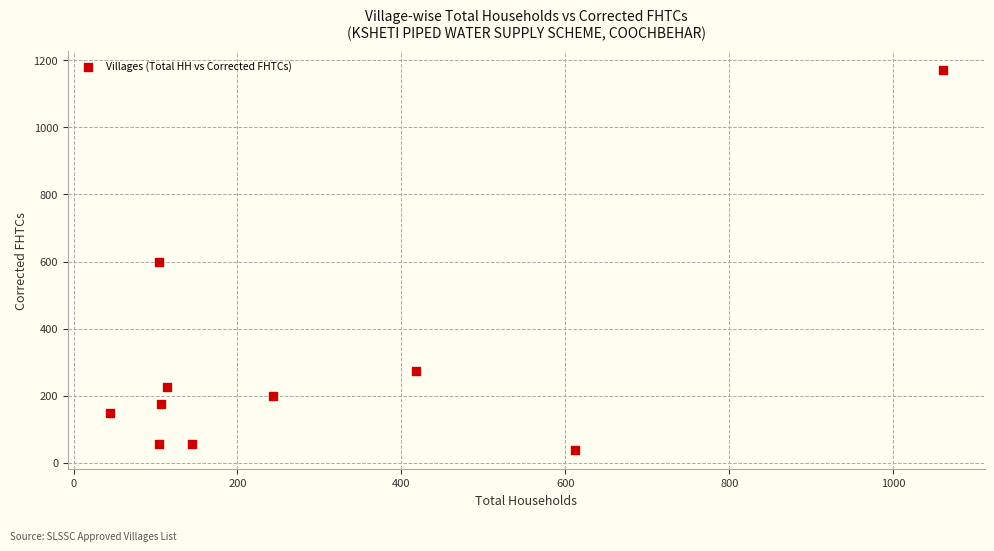

What is the range of Y values (max minus min)?

1132